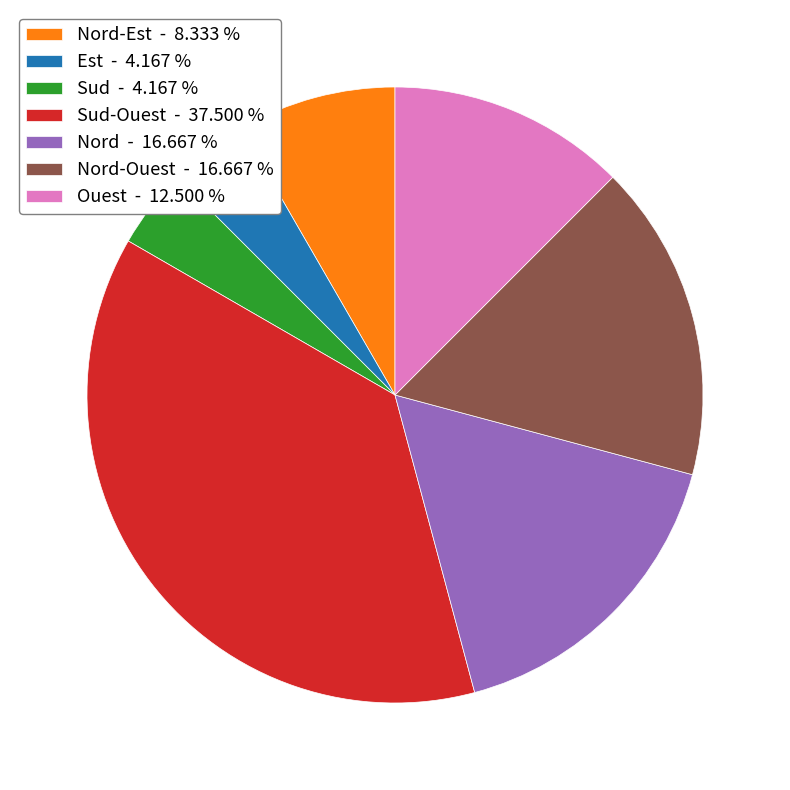

How many segments does this pie chart have?

7